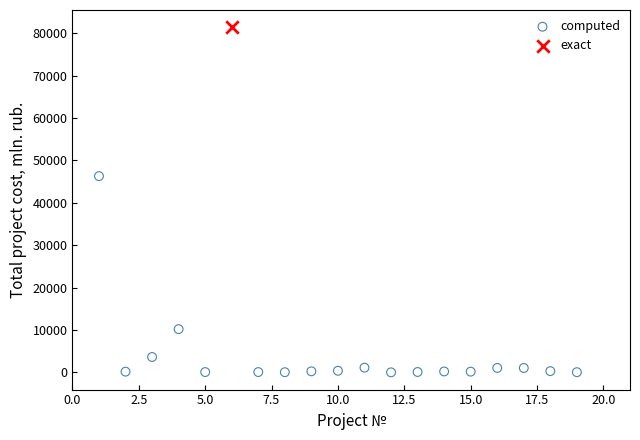

What are all the series names shown in the legend?

computed, exact